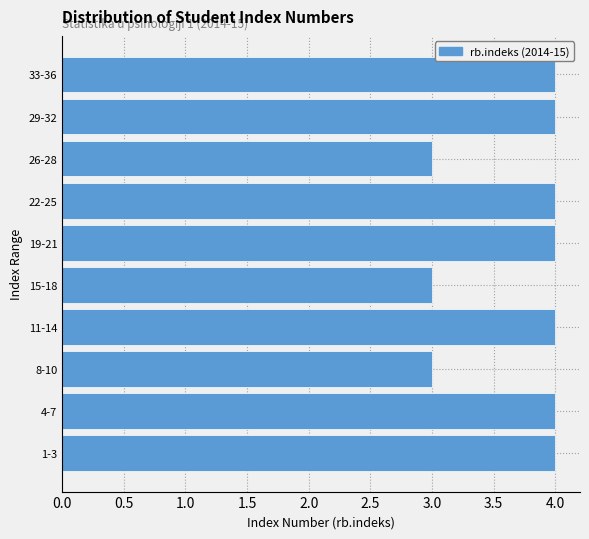

Reading bottom to top, transcribe all the data shown in this chart.

1-3=4	4-7=4	8-10=3	11-14=4	15-18=3	19-21=4	22-25=4	26-28=3	29-32=4	33-36=4